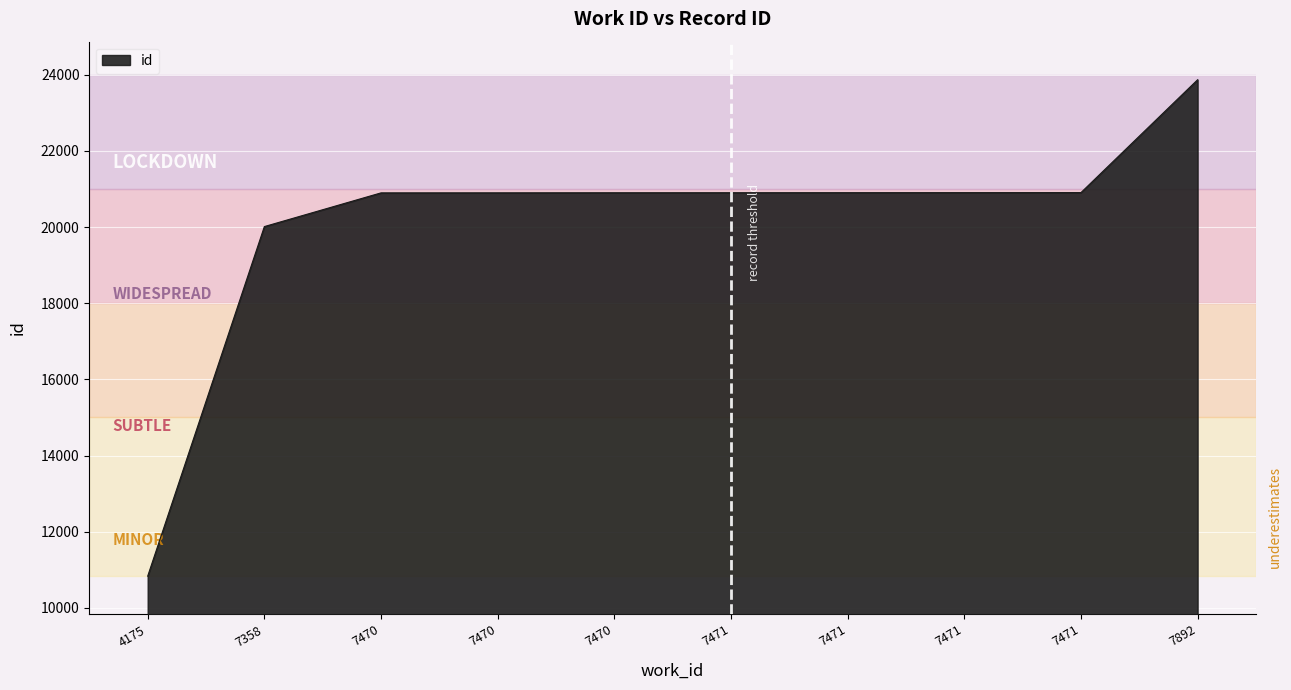

How many lines are shown in the chart?

1